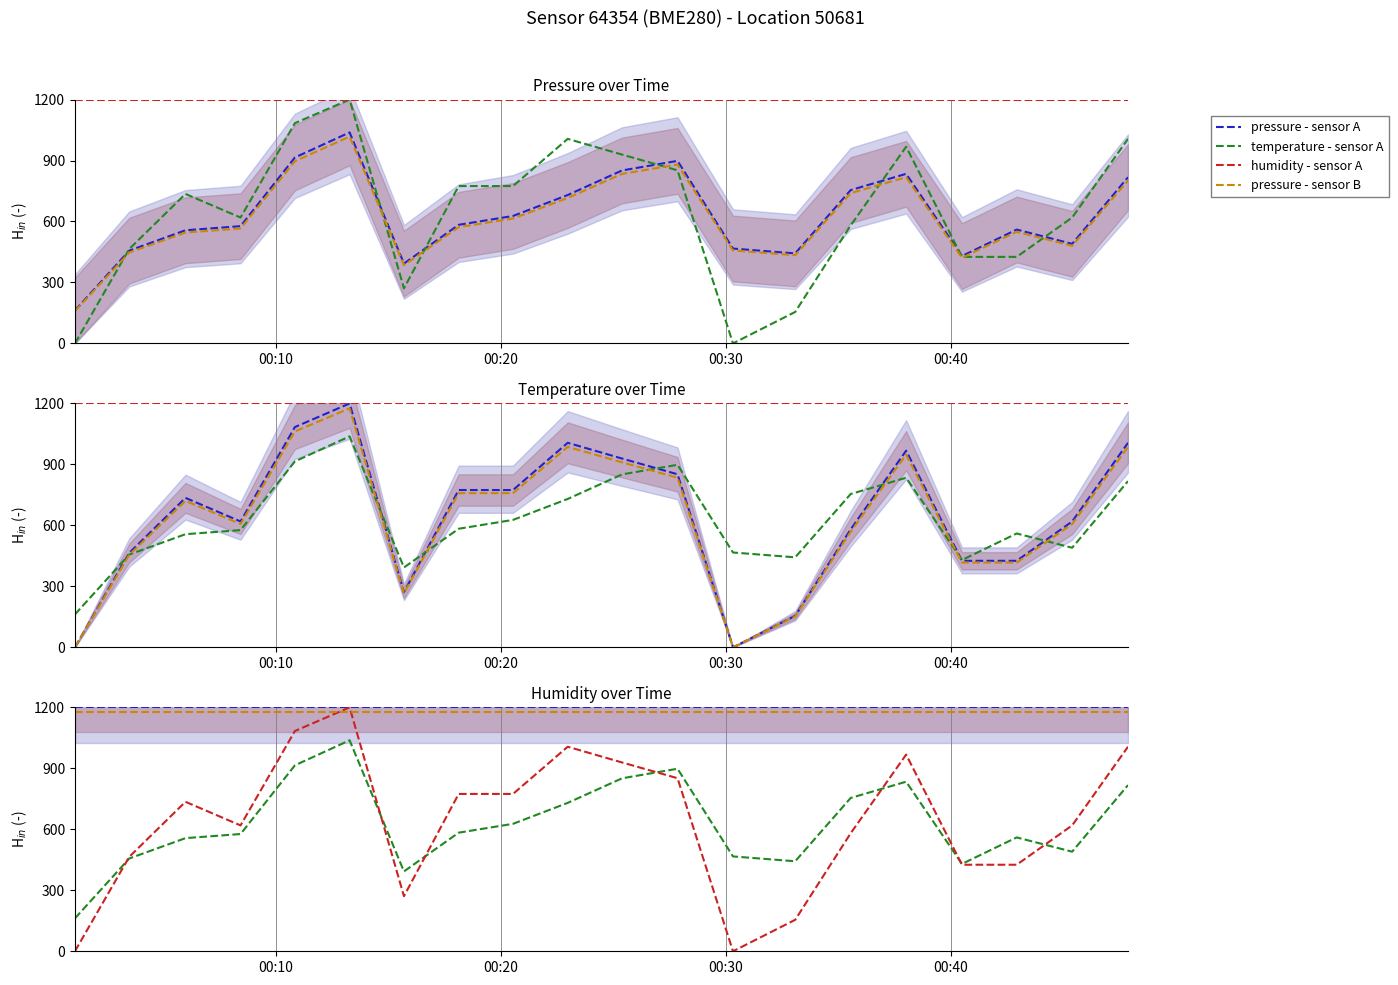

The pressure - sensor A series shows 1928.2 at 14. True or false?

False